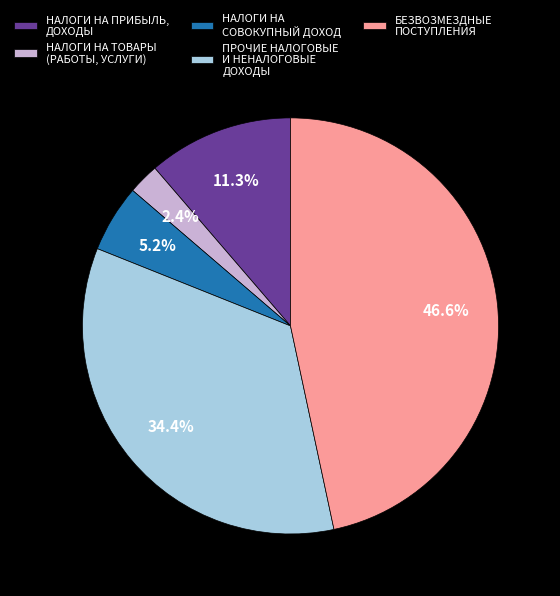

Which category has the biggest portion of the pie?

БЕЗВОЗМЕЗДНЫЕ ПОСТУПЛЕНИЯ